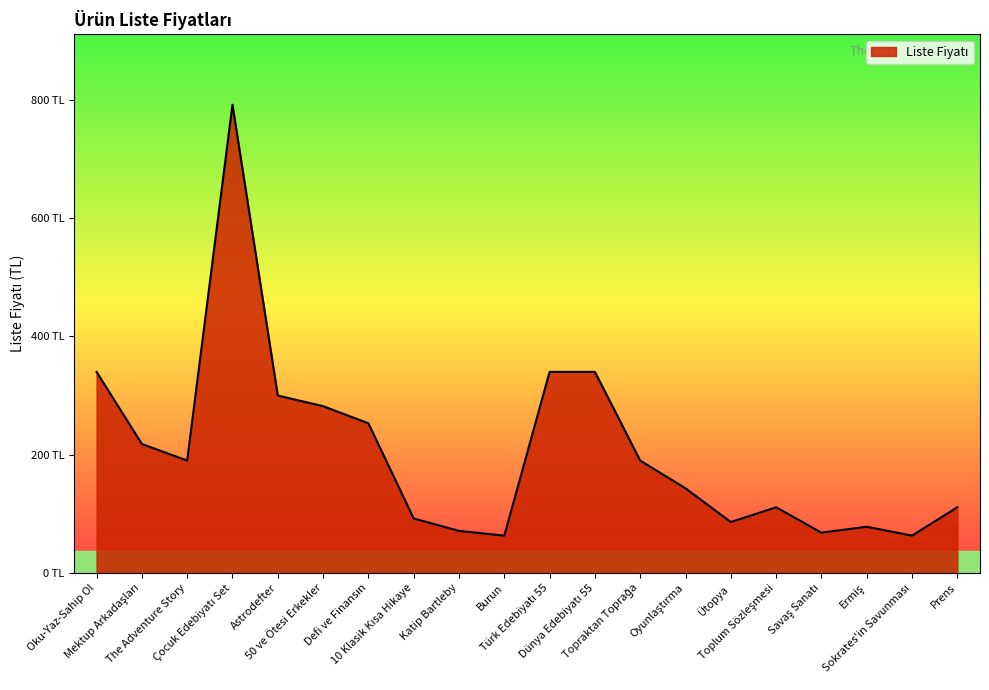

Does the chart display data point markers on the line(s)?

No